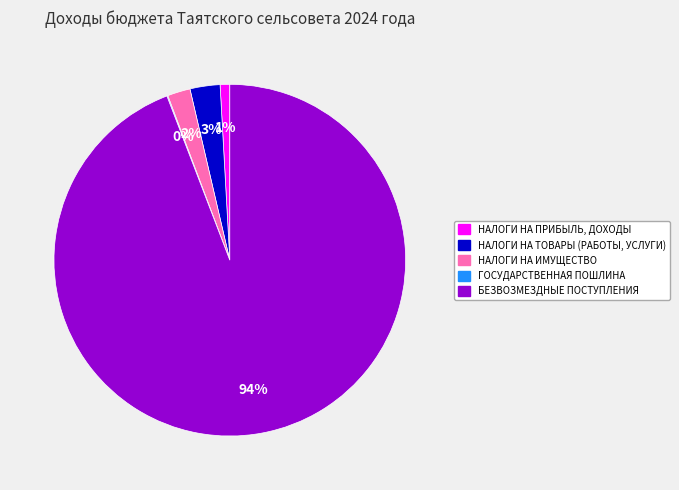

To the nearest percent, what portion does БЕЗВОЗМЕЗДНЫЕ ПОСТУПЛЕНИЯ represent?

94%